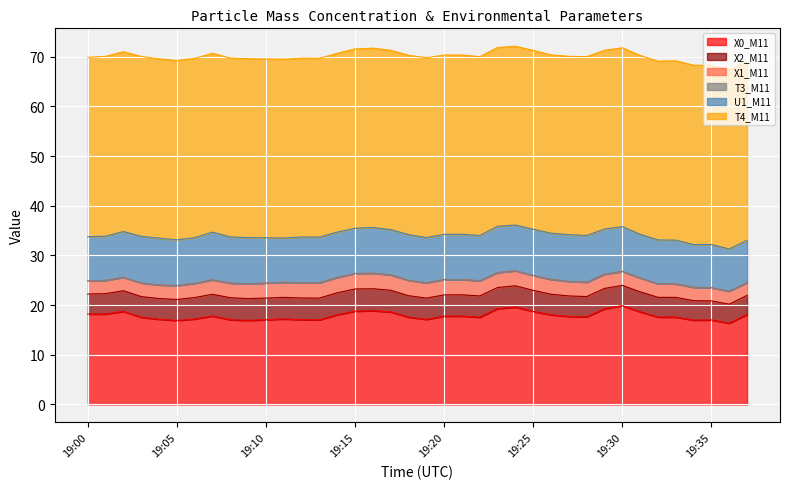

Reading left to right, extract all data points from this chart.

X0_M11: 18.2	18.2	18.7	17.6	17.2	16.9	17.2	17.8	17.1	16.9	17.1	17.2	17.1	17.0	18.1	18.8	18.9	18.6	17.6	17.1	17.8	17.8	17.6	19.3	19.6	18.7	18.0	17.7	17.6	19.3	19.9	18.6	17.6	17.6	17.0	17.0	16.4	18.1
X2_M11: 4.0	4.1	4.2	4.2	4.2	4.2	4.3	4.4	4.4	4.4	4.4	4.3	4.4	4.4	4.4	4.5	4.4	4.4	4.3	4.3	4.3	4.3	4.3	4.2	4.3	4.2	4.2	4.1	4.1	4.1	4.1	4.0	4.0	4.0	3.9	3.8	3.8	3.8
X1_M11: 2.6	2.7	2.7	2.7	2.8	2.8	2.9	2.9	3.0	3.0	3.0	3.0	3.1	3.1	3.1	3.1	3.1	3.1	3.1	3.1	3.1	3.1	3.1	3.0	3.0	3.0	3.0	2.9	2.9	2.9	2.8	2.8	2.8	2.7	2.7	2.6	2.6	2.6
T3_M11: 0.0	0.0	0.0	0.0	0.0	0.0	0.0	0.0	0.0	0.0	0.0	0.0	0.0	0.0	0.0	0.0	0.0	0.0	0.0	0.0	0.0	0.0	0.0	0.0	0.0	0.0	0.0	0.0	0.0	0.0	0.0	0.0	0.0	0.0	0.0	0.0	0.0	0.0
U1_M11: 8.9	8.9	9.2	9.4	9.4	9.2	9.2	9.6	9.3	9.3	9.1	8.9	9.2	9.2	9.1	9.1	9.2	9.1	9.2	9.1	9.1	9.1	9.1	9.3	9.2	9.3	9.3	9.4	9.4	9.1	9.0	8.8	8.8	8.8	8.6	8.7	8.5	8.5
T4_M11: 36.1	36.2	36.2	36.2	36.1	36.1	36.1	36.0	36.0	36.0	36.0	36.0	36.0	36.0	36.0	36.1	36.1	36.1	36.1	36.2	36.1	36.1	36.0	36.0	36.0	36.0	35.9	35.9	36.0	36.0	36.0	36.0	36.0	36.1	36.1	36.1	36.1	36.0